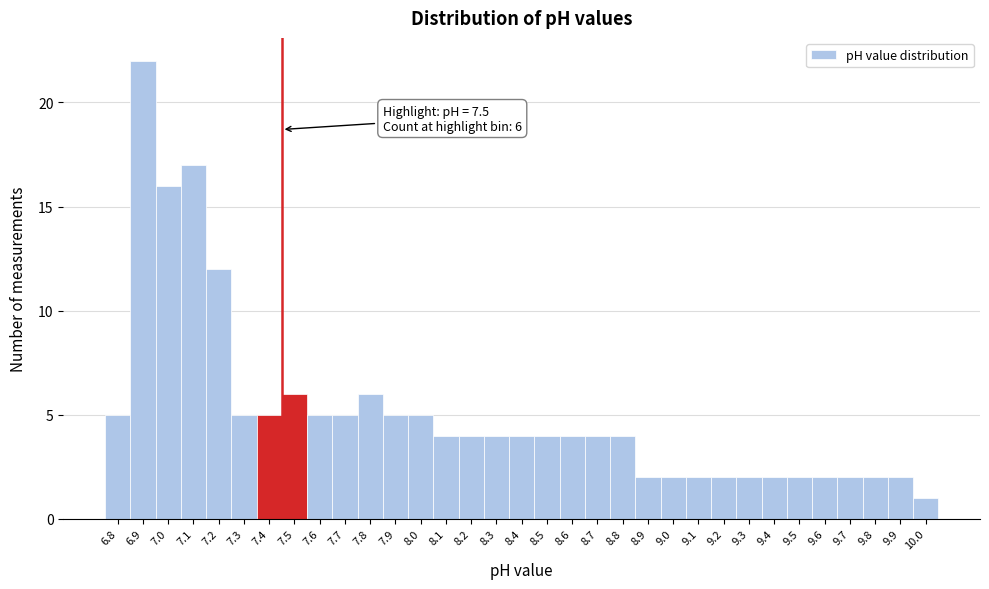

What position from the left is 8.5?

18